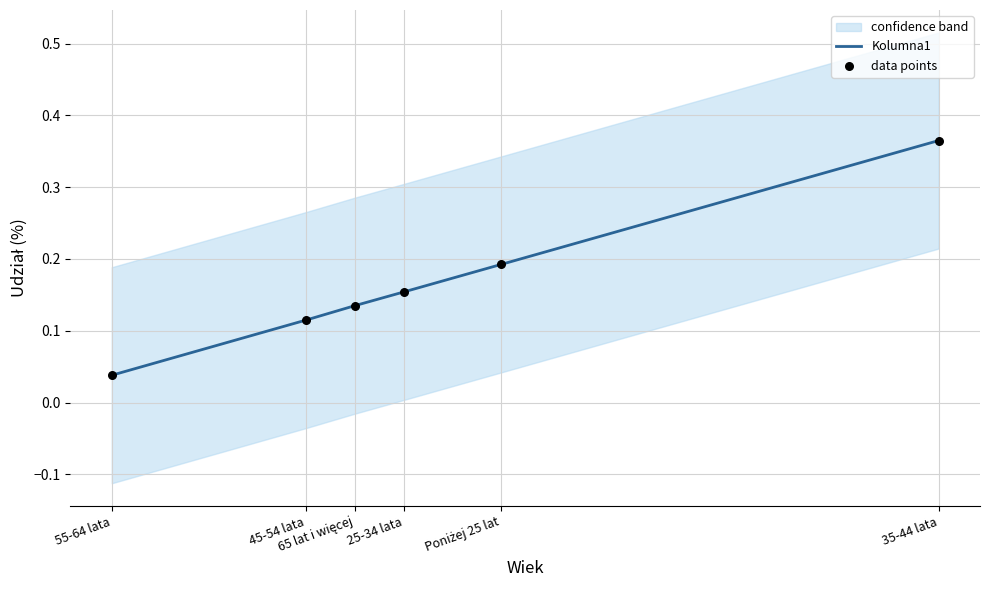

What is the total value across all series at 45-54 lata?

0.2